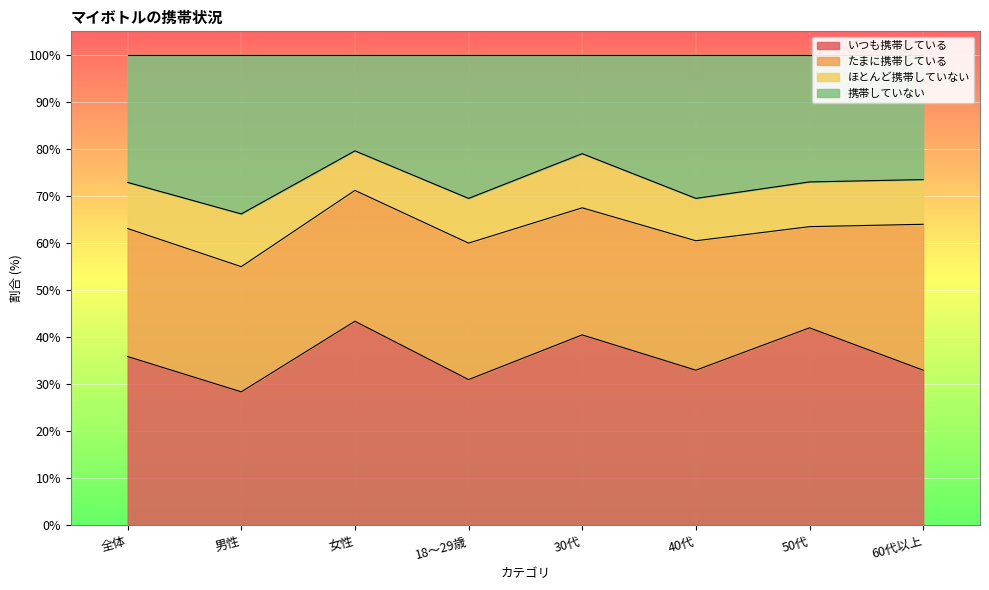

The 携帯していない series shows 24.9 at 女性. True or false?

False